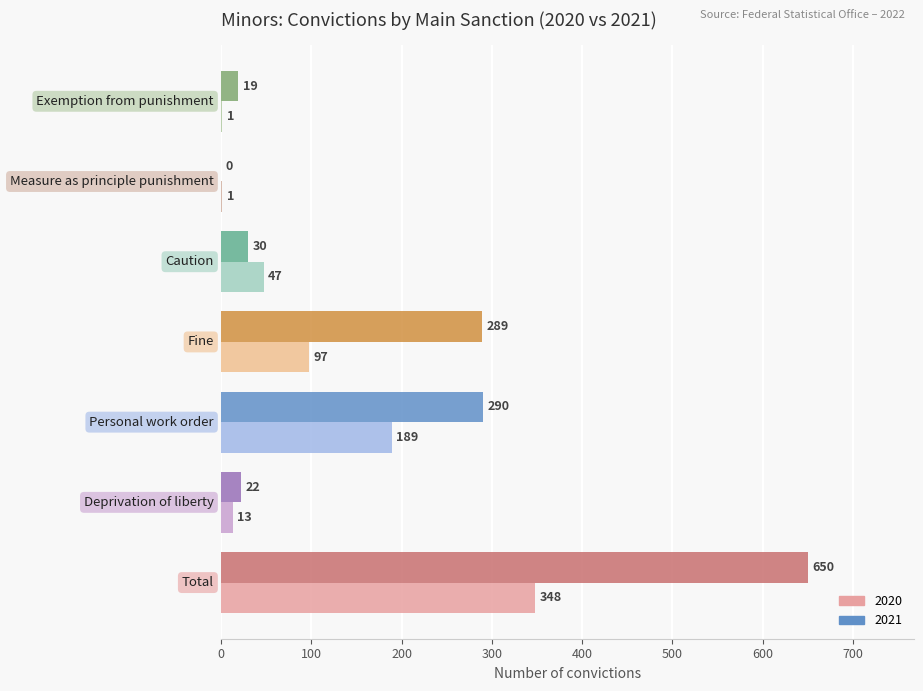

What is the sum of all 2021 values?

1300